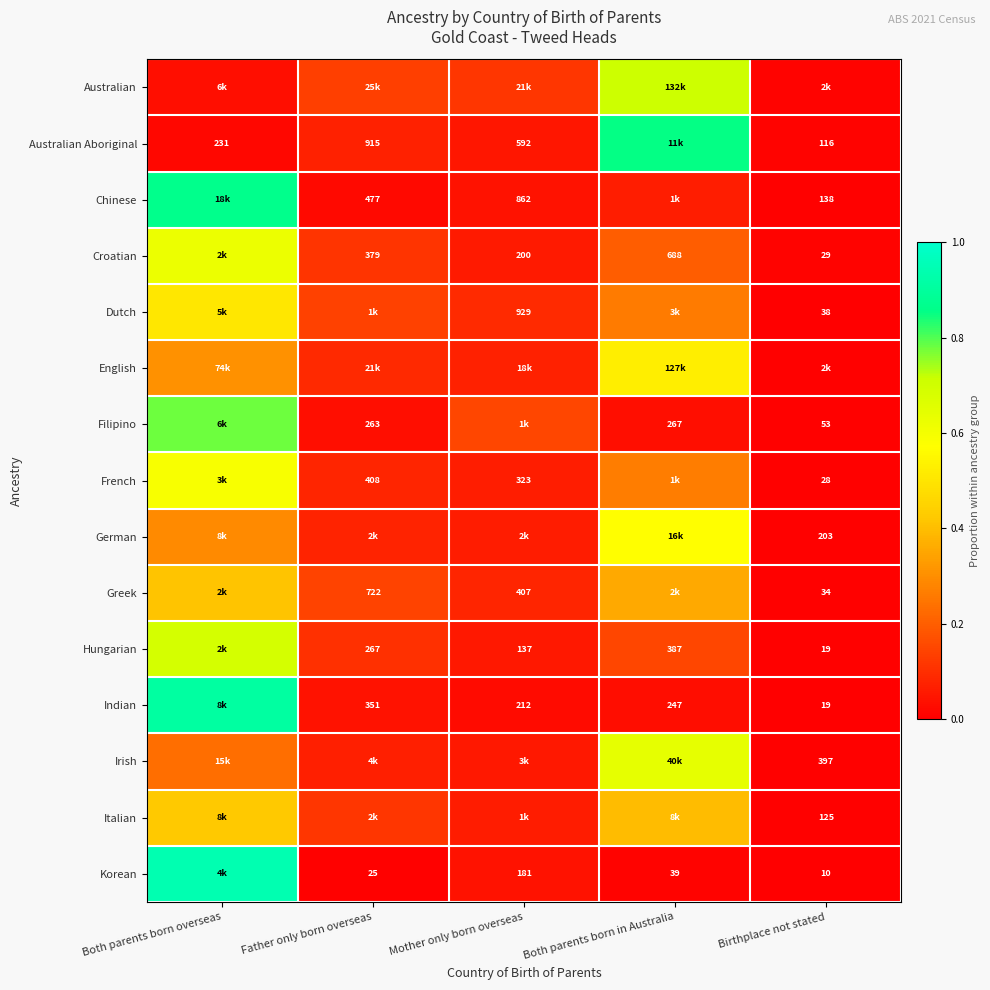

At how many categories does at least one series exceed 0?

5